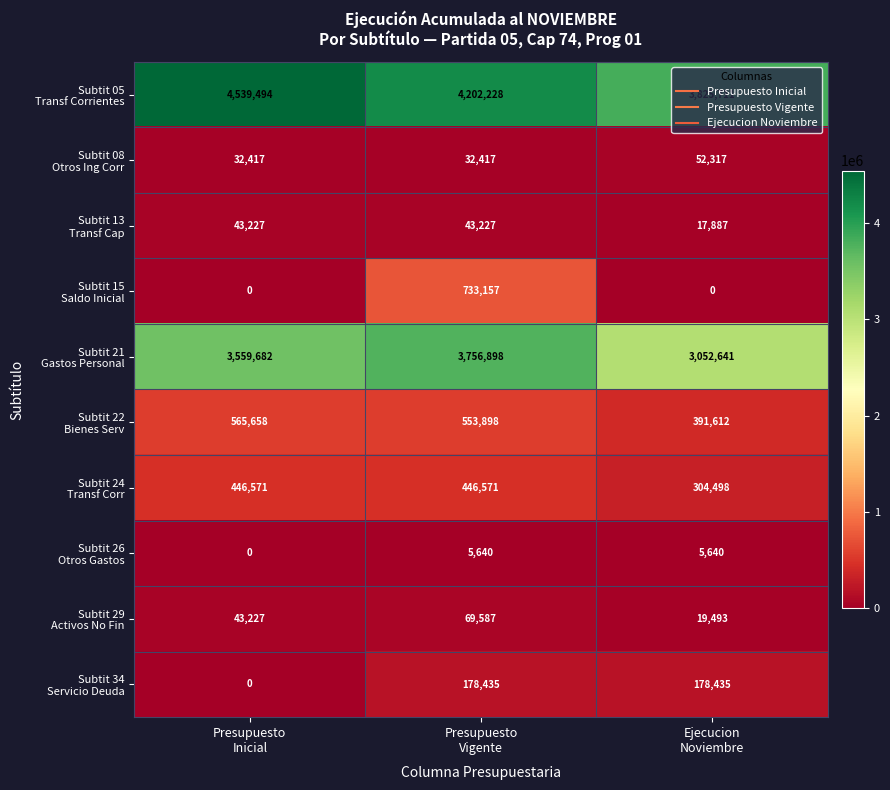

At how many categories does at least one series exceed 1530182?

3